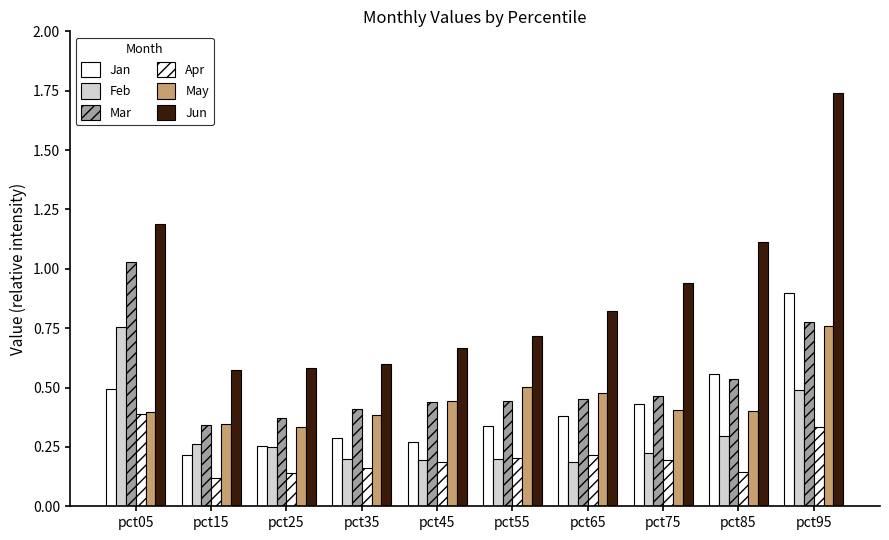

Reading left to right, what are all the values shown in this chart?

Jan: pct05=0.5	pct15=0.2	pct25=0.3	pct35=0.3	pct45=0.3	pct55=0.3	pct65=0.4	pct75=0.4	pct85=0.6	pct95=0.9
Feb: pct05=0.8	pct15=0.3	pct25=0.3	pct35=0.2	pct45=0.2	pct55=0.2	pct65=0.2	pct75=0.2	pct85=0.3	pct95=0.5
Mar: pct05=1.0	pct15=0.3	pct25=0.4	pct35=0.4	pct45=0.4	pct55=0.4	pct65=0.5	pct75=0.5	pct85=0.5	pct95=0.8
Apr: pct05=0.4	pct15=0.1	pct25=0.1	pct35=0.2	pct45=0.2	pct55=0.2	pct65=0.2	pct75=0.2	pct85=0.1	pct95=0.3
May: pct05=0.4	pct15=0.3	pct25=0.3	pct35=0.4	pct45=0.4	pct55=0.5	pct65=0.5	pct75=0.4	pct85=0.4	pct95=0.8
Jun: pct05=1.2	pct15=0.6	pct25=0.6	pct35=0.6	pct45=0.7	pct55=0.7	pct65=0.8	pct75=0.9	pct85=1.1	pct95=1.7